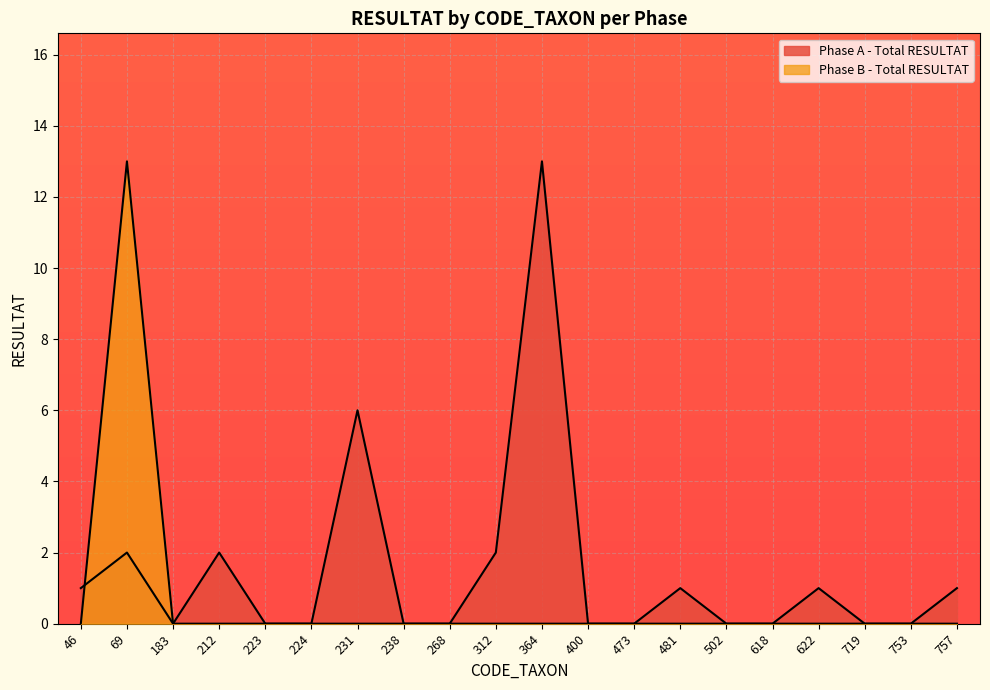

List the labels in order of Phase B - Total RESULTAT value, largest first.

69, 46, 183, 212, 223, 224, 231, 238, 268, 312, 364, 400, 473, 481, 502, 618, 622, 719, 753, 757